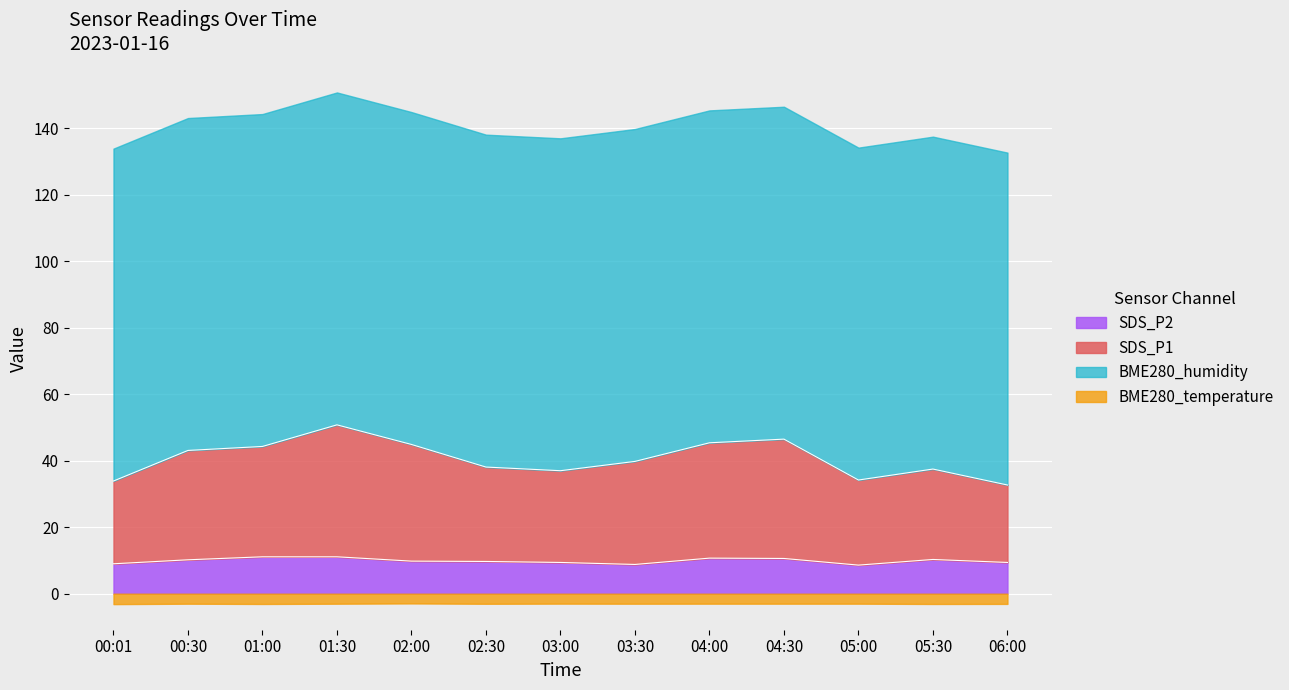

True or false: SDS_P2 has a value of 11.1 at 01:30.

True